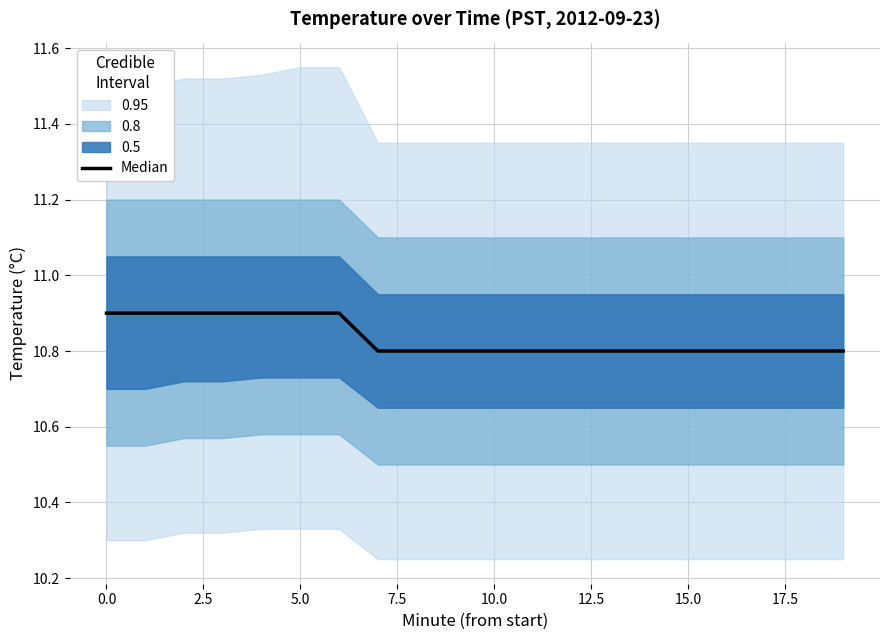

Is this an area chart (filled region under the line)?

No